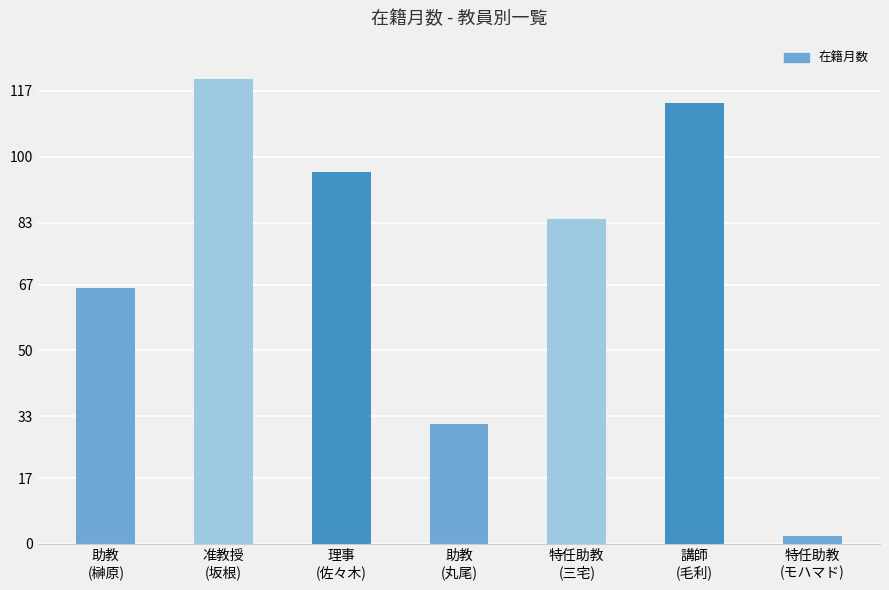

What is the maximum value shown in the chart?

120